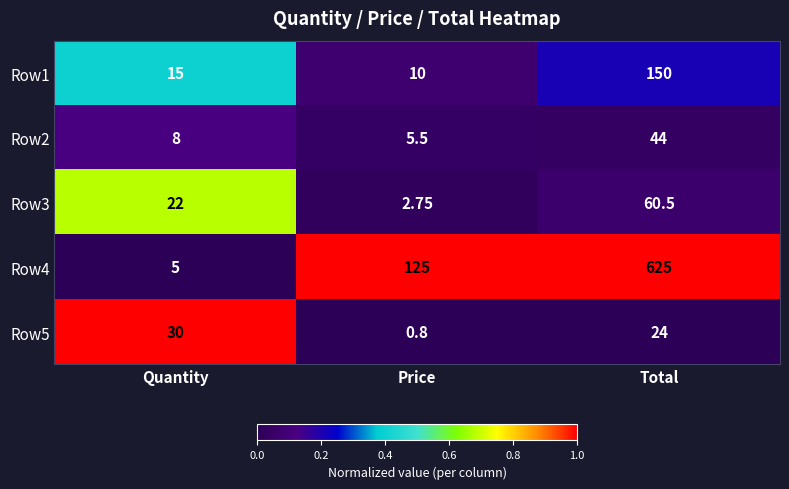

At which category is the sum across all series the highest?

Total